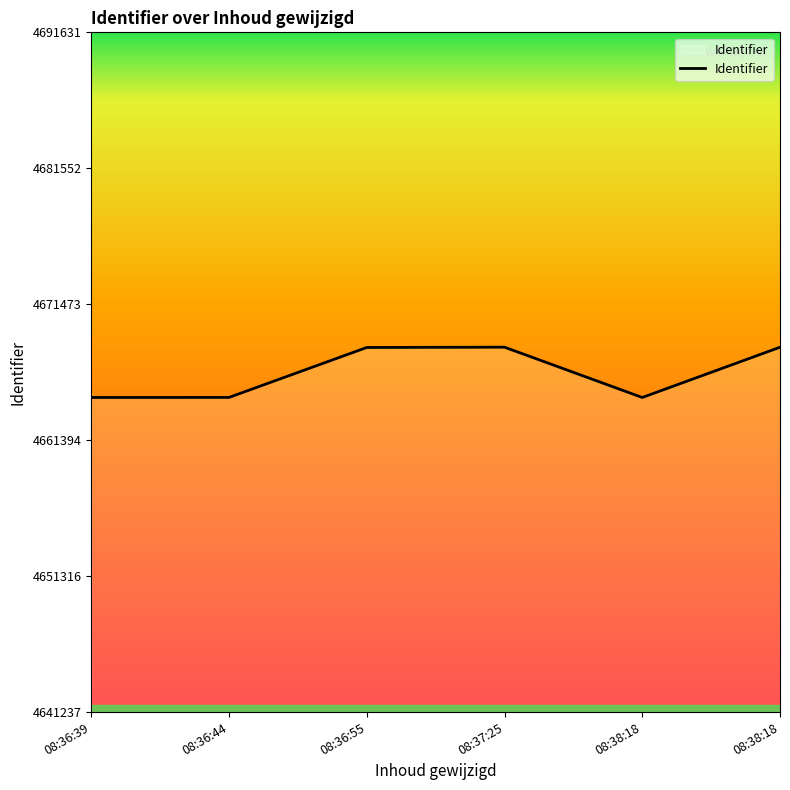

What is the sum of the values at 08:36:55 and 08:37:25?

9336558